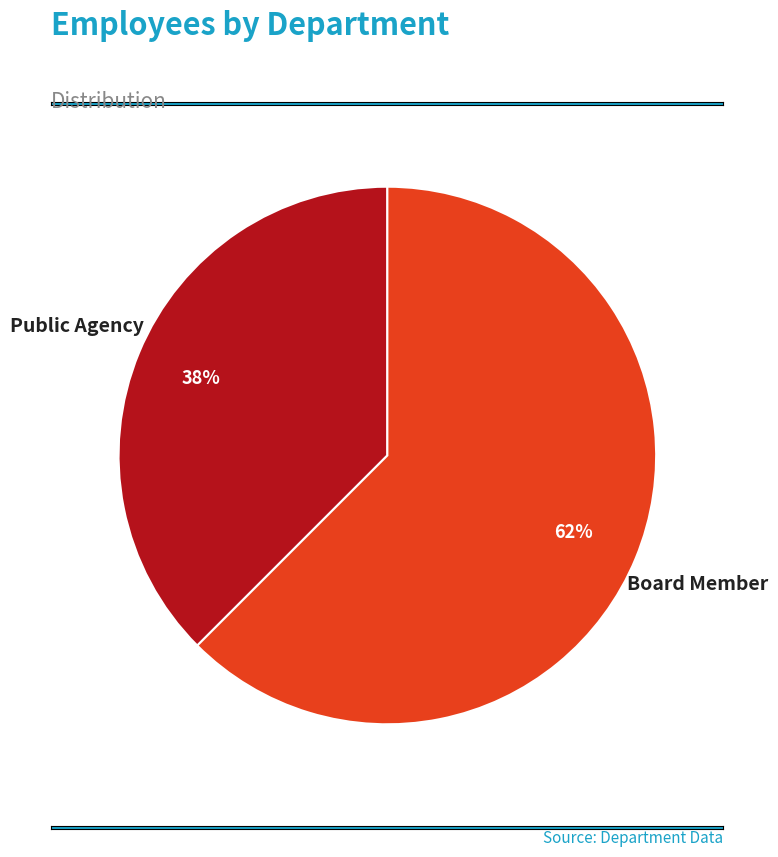

Between Board Member and Public Agency, which is larger?

Board Member